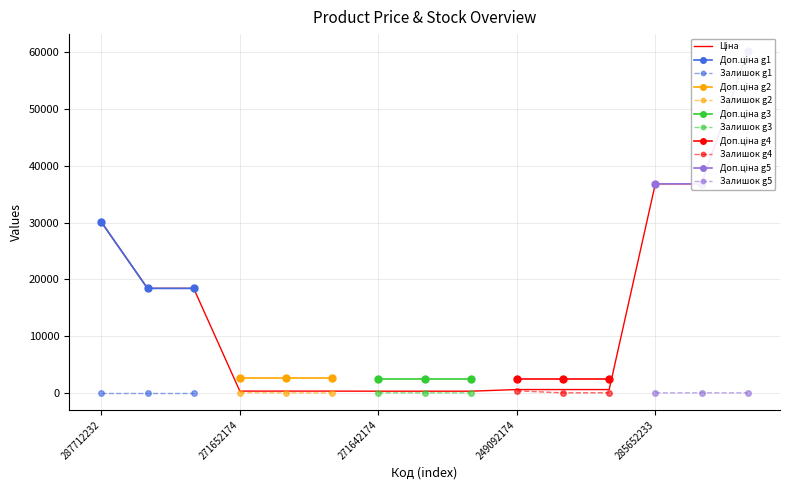

Reading right to left, transcribe all the data shown in this chart.

Ціна: 60205.6	36841.8	36841.8	591.6	591.6	591.6	304.1	304.1	304.1	318.3	318.3	318.3	18420.9	18420.9	30102.8
Доп. ціна: 60205.6	36841.8	36841.8	2366.5	2366.5	2366.5	2432.8	2432.8	2432.8	2546.4	2546.4	2546.4	18420.9	18420.9	30102.8
Залишок: 16.0	23.0	14.0	33.0	14.0	365.0	5.0	10.0	14.0	5.0	15.0	38.0	0.0	0.0	0.0